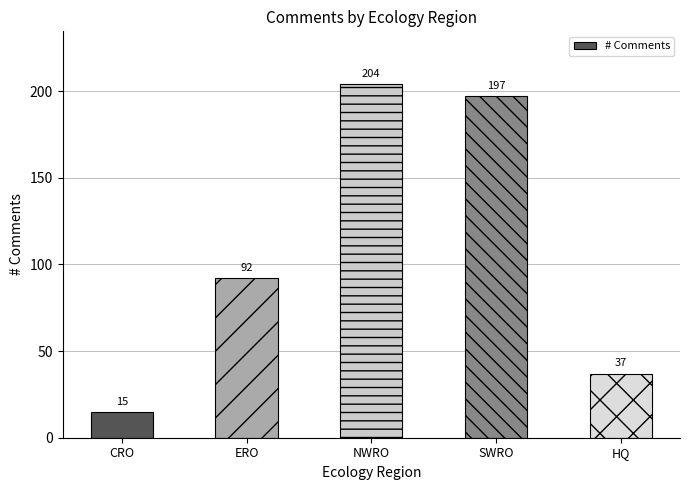

Rank the categories by value from highest to lowest.

NWRO, SWRO, ERO, HQ, CRO